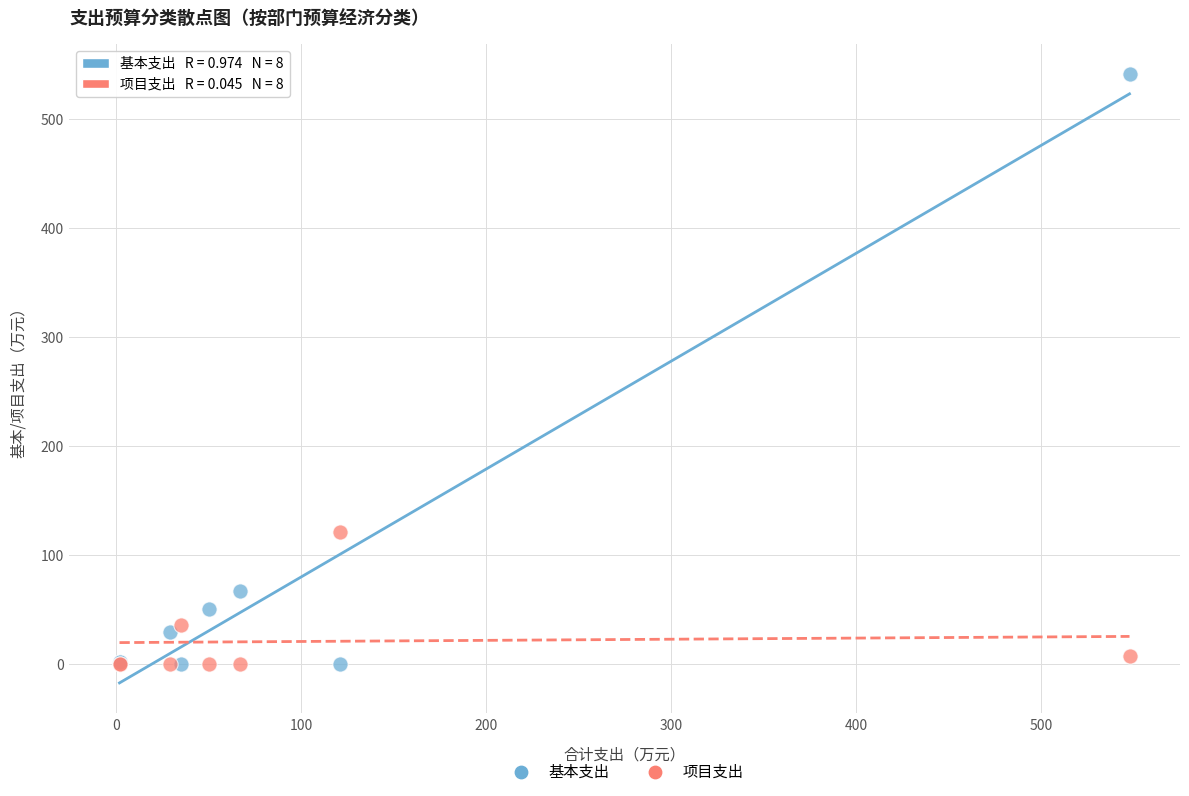

Across all series, what Y value is closest to 270?

121.0